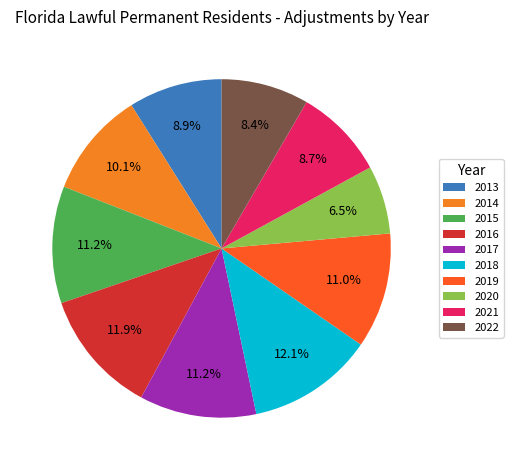

Does 2017 account for over 50% of the chart?

No